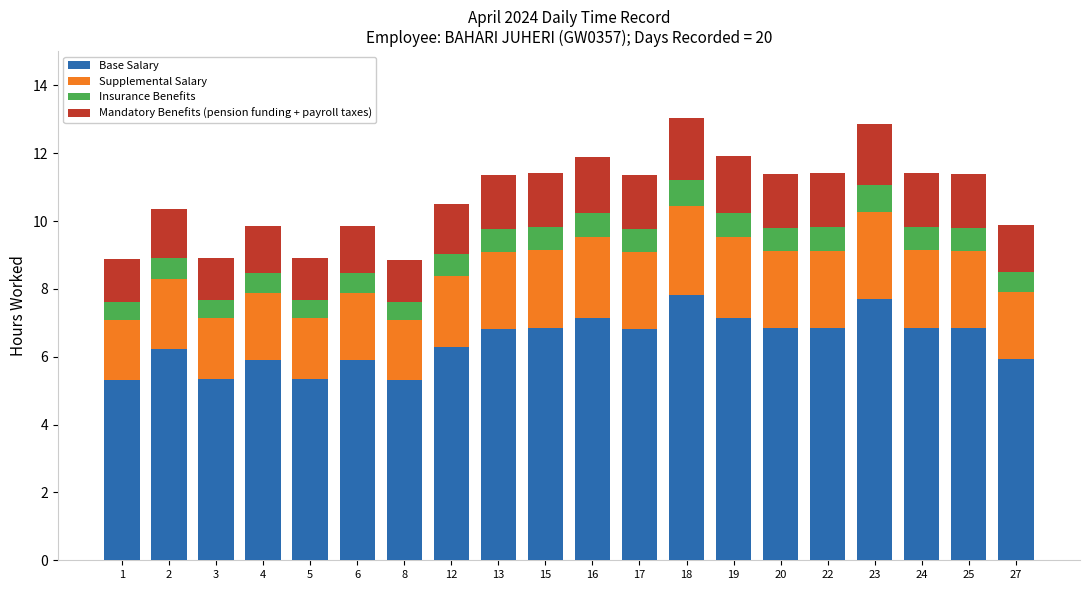

What is the value of the Base Salary bar at the 12th from the left?

6.8